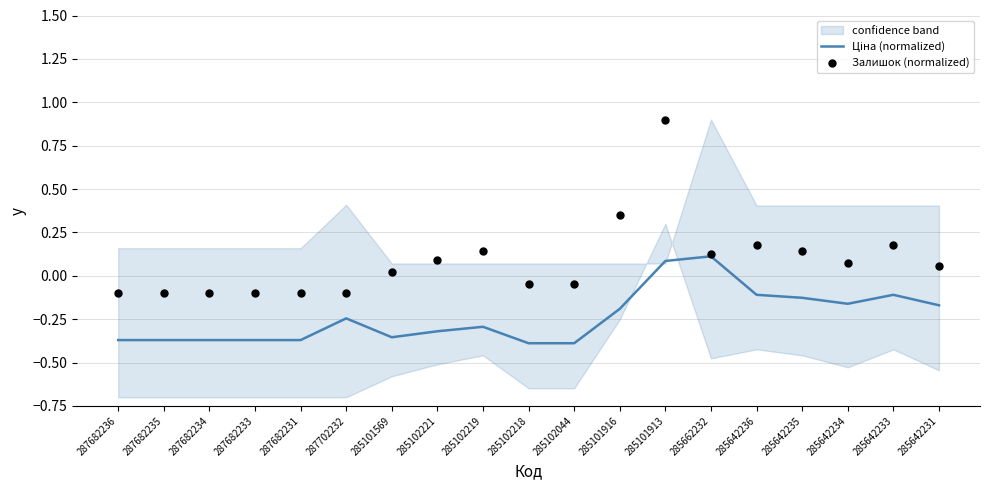

Which series has the widest spread of Y values?

Залишок (normalized)